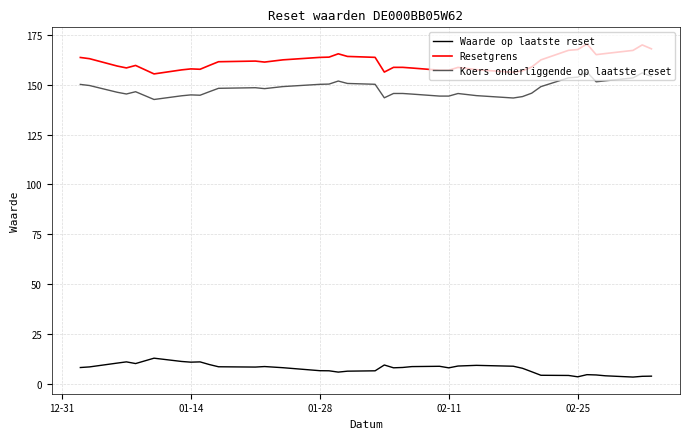

Which series has the largest total across all categories?

Resetgrens